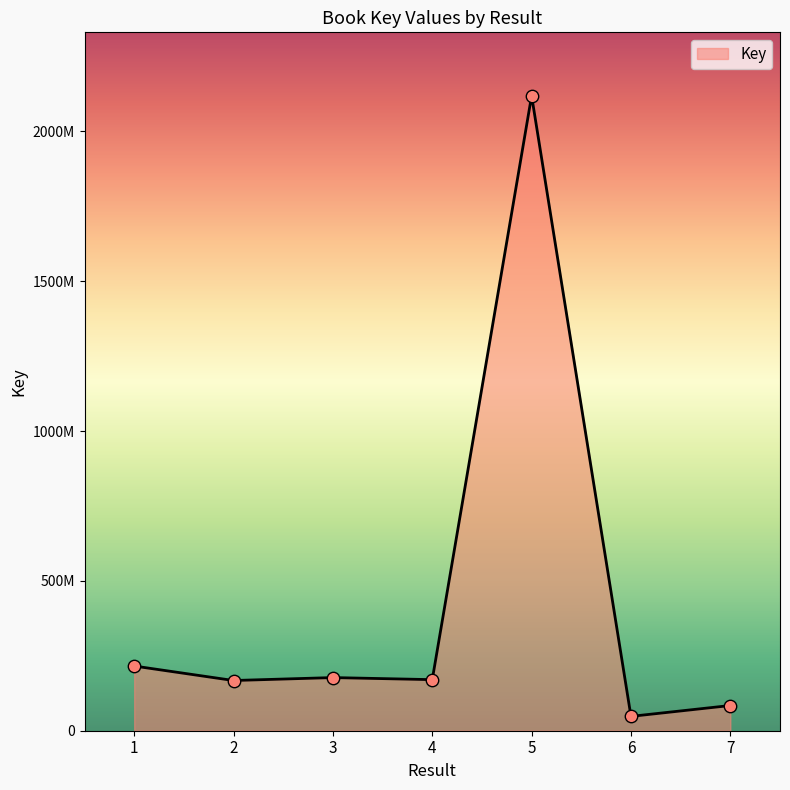

Does the chart have visible grid lines?

No